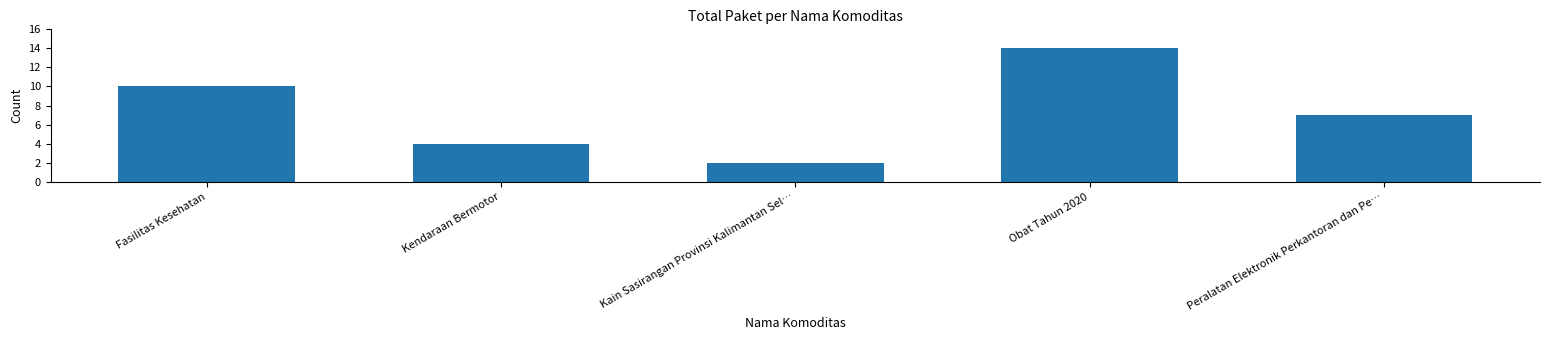

How many series are shown in this chart?

1